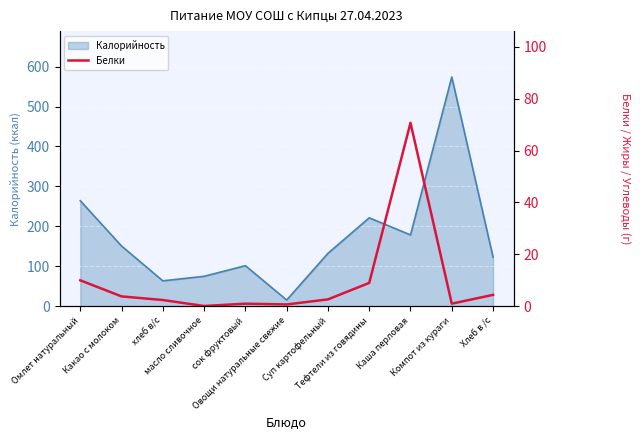

What is the highest value of the Калорийность series?

574.0